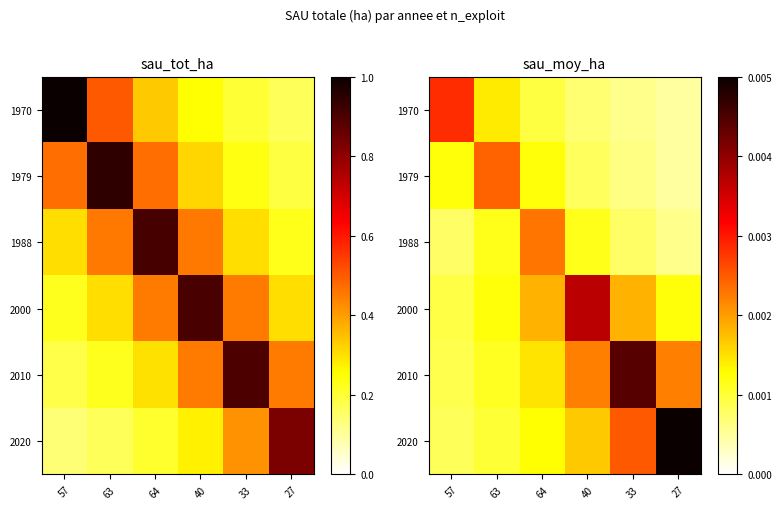

At how many categories does at least one series exceed 0?

6